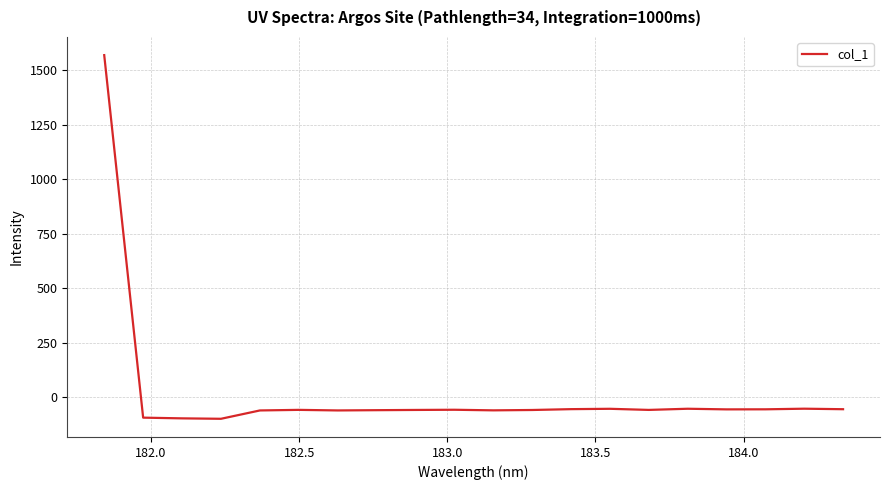

What is the minimum value shown in the chart?

-99.3